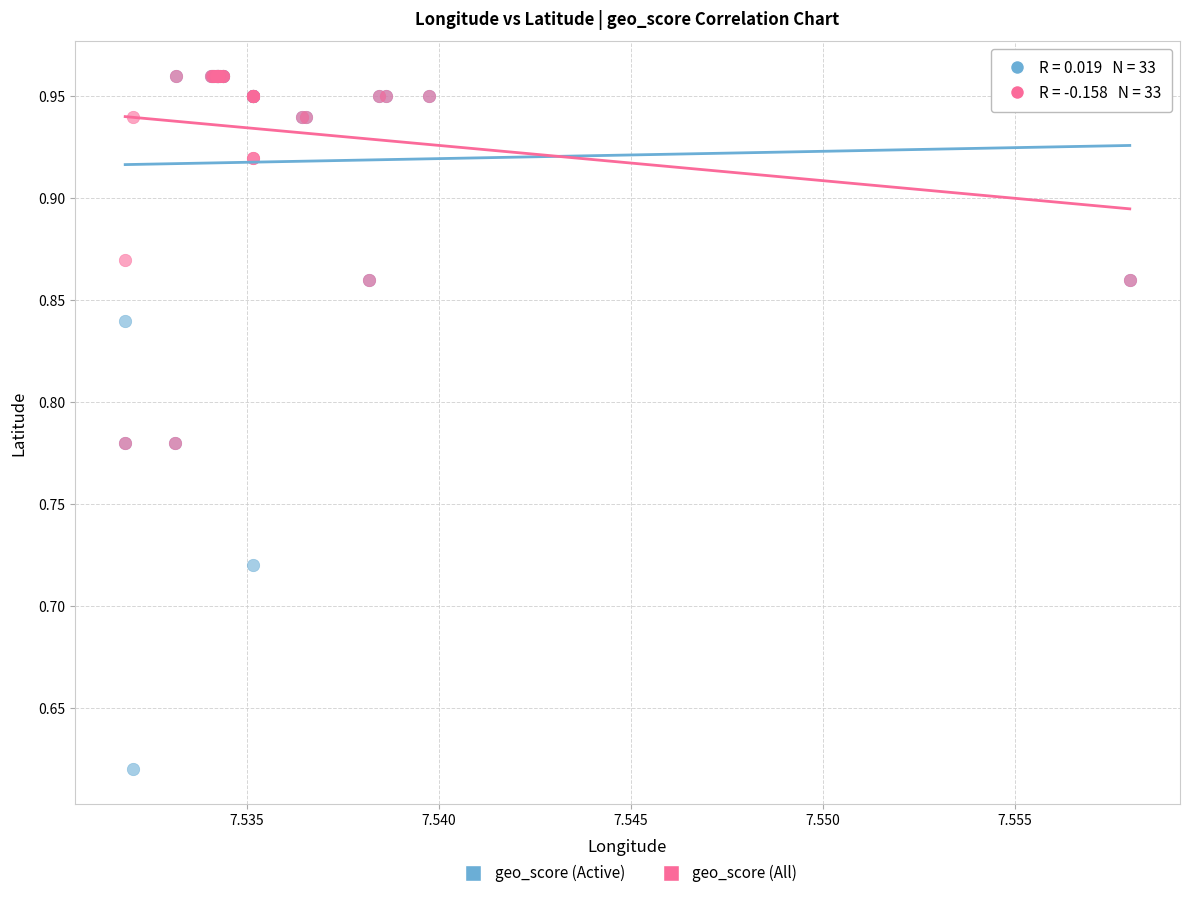

What are all the series names shown in the legend?

geo_score (Active), geo_score (All)